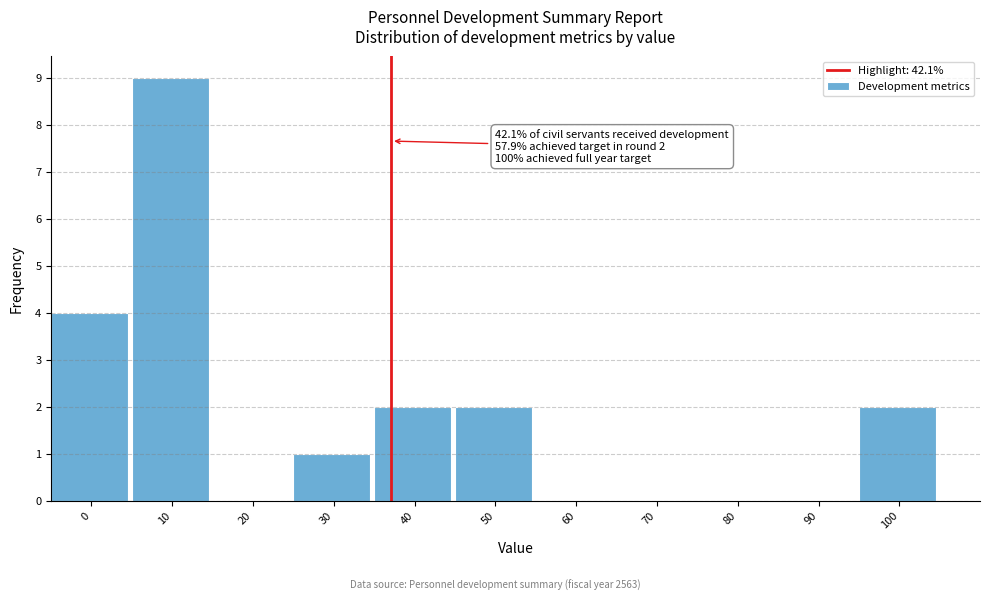

Reading left to right, extract all data points from this chart.

0=4	10=9	20=0	30=1	40=2	50=2	60=0	70=0	80=0	90=0	100=2